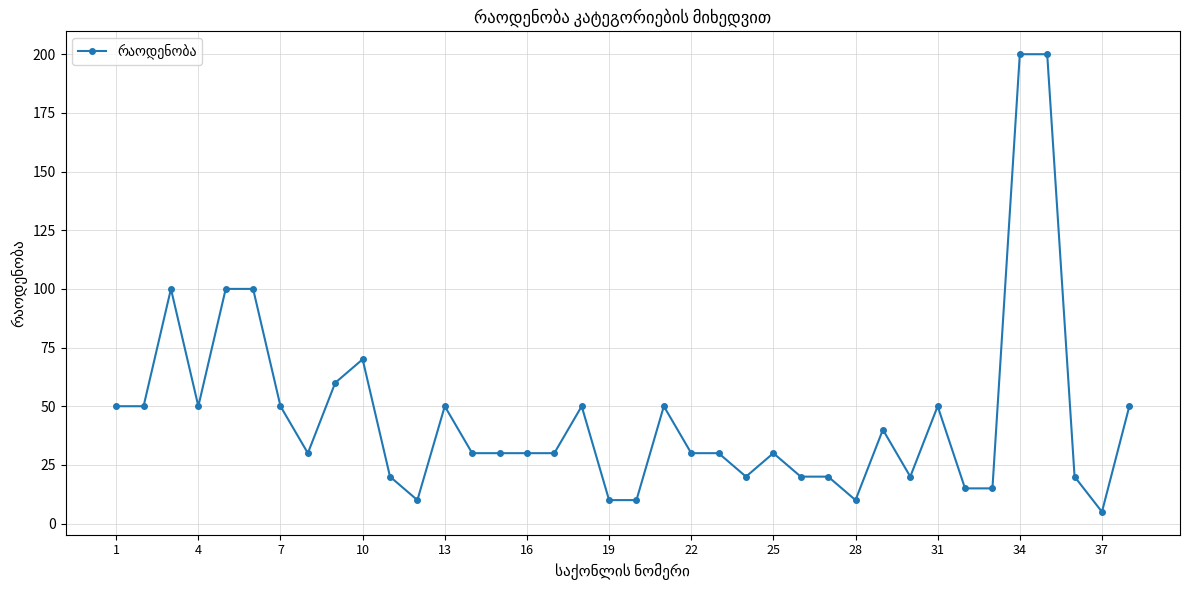

What is the value of the 37th point from the left?

5